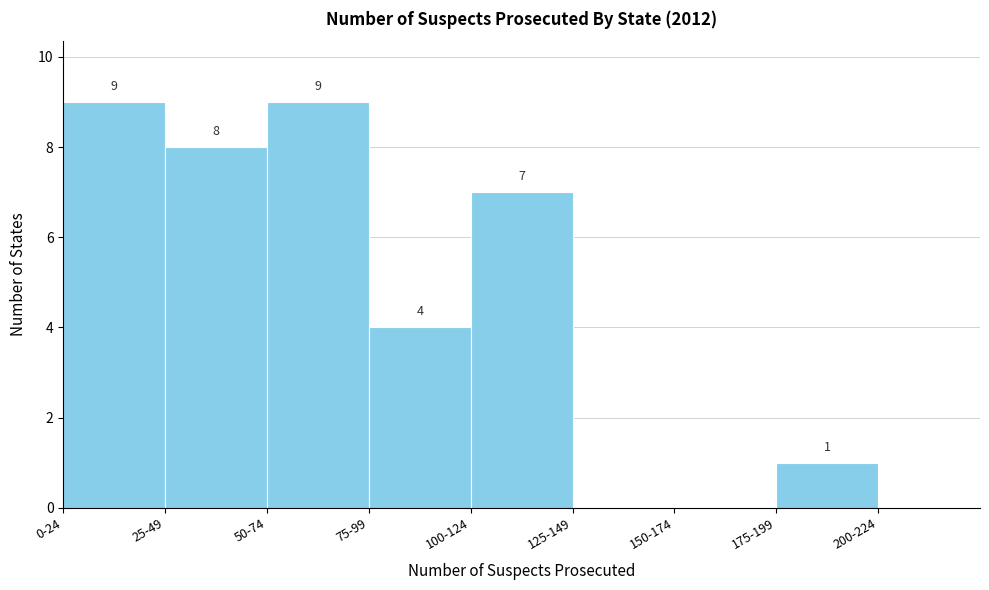

Reading left to right, list all the values displayed in this chart.

0-24=9	25-49=8	50-74=9	75-99=4	100-124=7	125-149=0	150-174=0	175-199=1	200-224=0